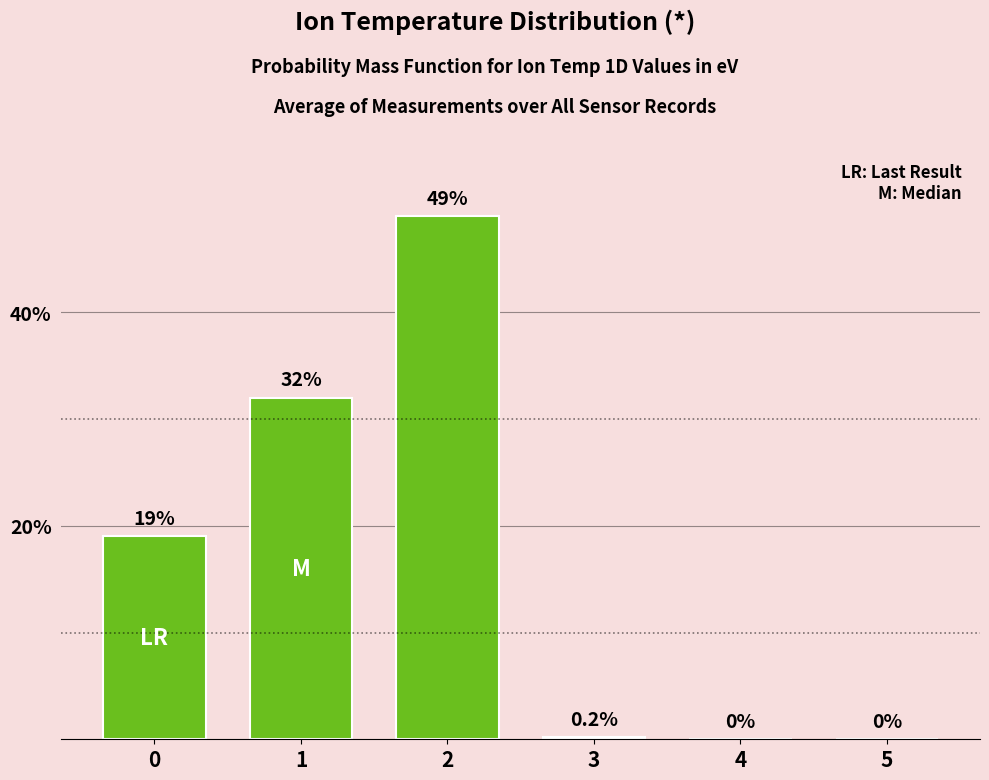

What is the sum of all values?

100.2